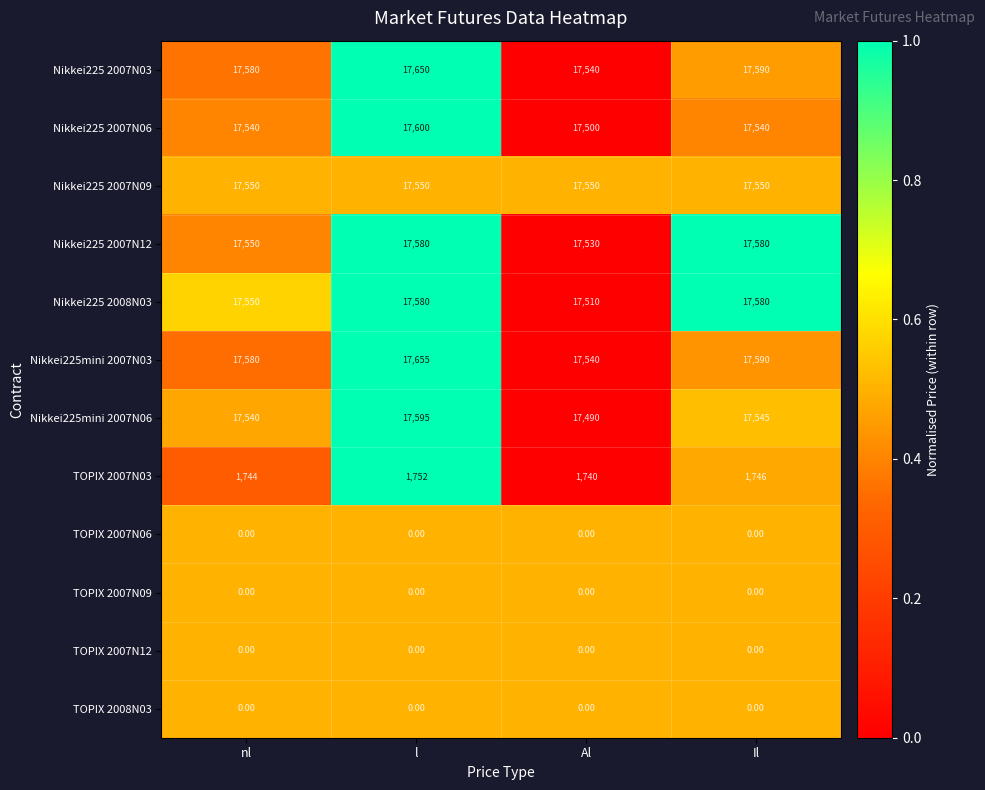

Which series has the widest spread of values?

Nikkei225mini 2007N03